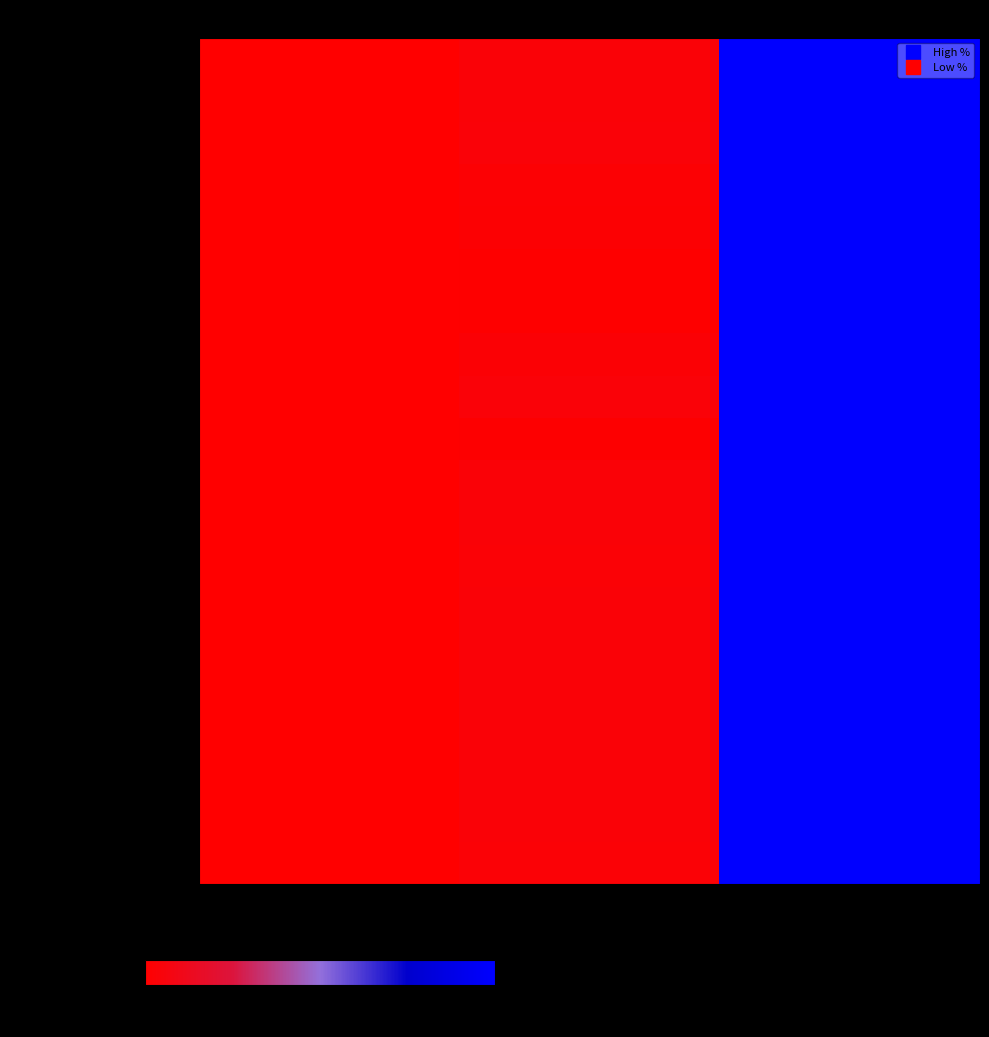

Reading left to right, transcribe all the data shown in this chart.

Total Population: This Area=0.0	Michigan=3.2	National=100.0
White alone: This Area=0.0	Michigan=3.5	National=100.0
Black or African American alone: This Area=0.0	Michigan=3.6	National=100.0
American Indian and Alaska Native: This Area=0.0	Michigan=2.1	National=100.0
Asian alone: This Area=0.0	Michigan=1.6	National=100.0
Native Hawaiian and Other Pacific: This Area=0.0	Michigan=0.5	National=100.0
Some Other Race alone: This Area=0.0	Michigan=0.8	National=100.0
Two or More Races: This Area=0.0	Michigan=2.6	National=100.0
Not Hispanic or Latino: This Area=0.0	Michigan=3.7	National=100.0
Hispanic or Latino: This Area=0.0	Michigan=0.9	National=100.0
Male: This Area=0.0	Michigan=3.2	National=100.0
Female: This Area=0.0	Michigan=3.2	National=100.0
Under 5 years (M): This Area=0.0	Michigan=3.0	National=100.0
5 to 9 years (M): This Area=0.0	Michigan=3.1	National=100.0
10 to 14 years (M): This Area=0.0	Michigan=3.3	National=100.0
15 to 17 years (M): This Area=0.0	Michigan=3.4	National=100.0
18 and 19 years (M): This Area=0.0	Michigan=3.3	National=100.0
20 years (M): This Area=0.0	Michigan=3.3	National=100.0
21 years (M): This Area=0.0	Michigan=3.1	National=100.0
22 to 24 years (M): This Area=0.0	Michigan=3.0	National=100.0